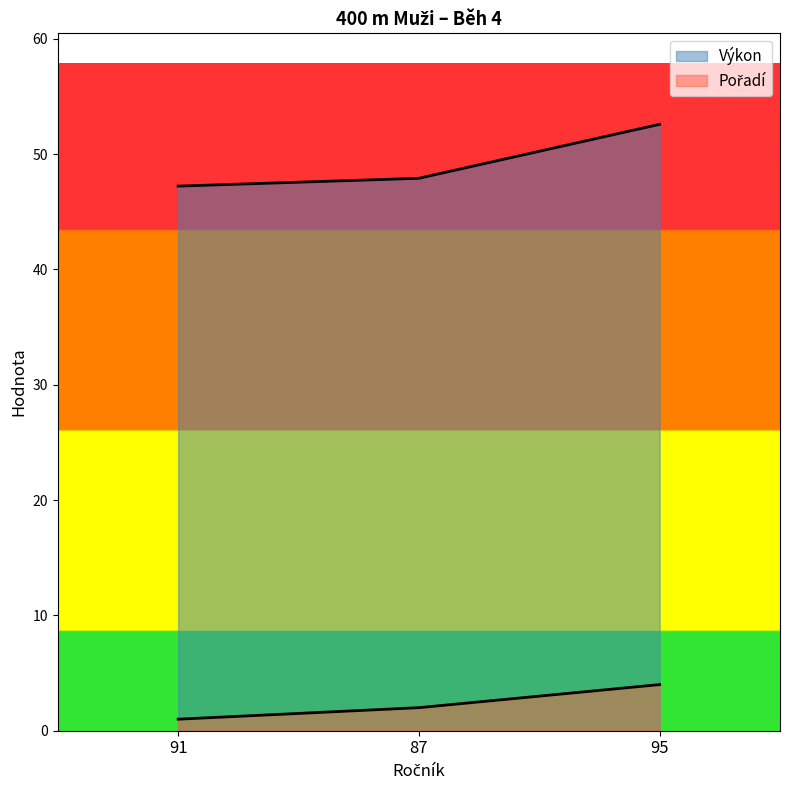

Reading right to left, list all the values displayed in this chart.

Pořadí: 4.0	2.0	1.0
Výkon: 52.6	47.9	47.2